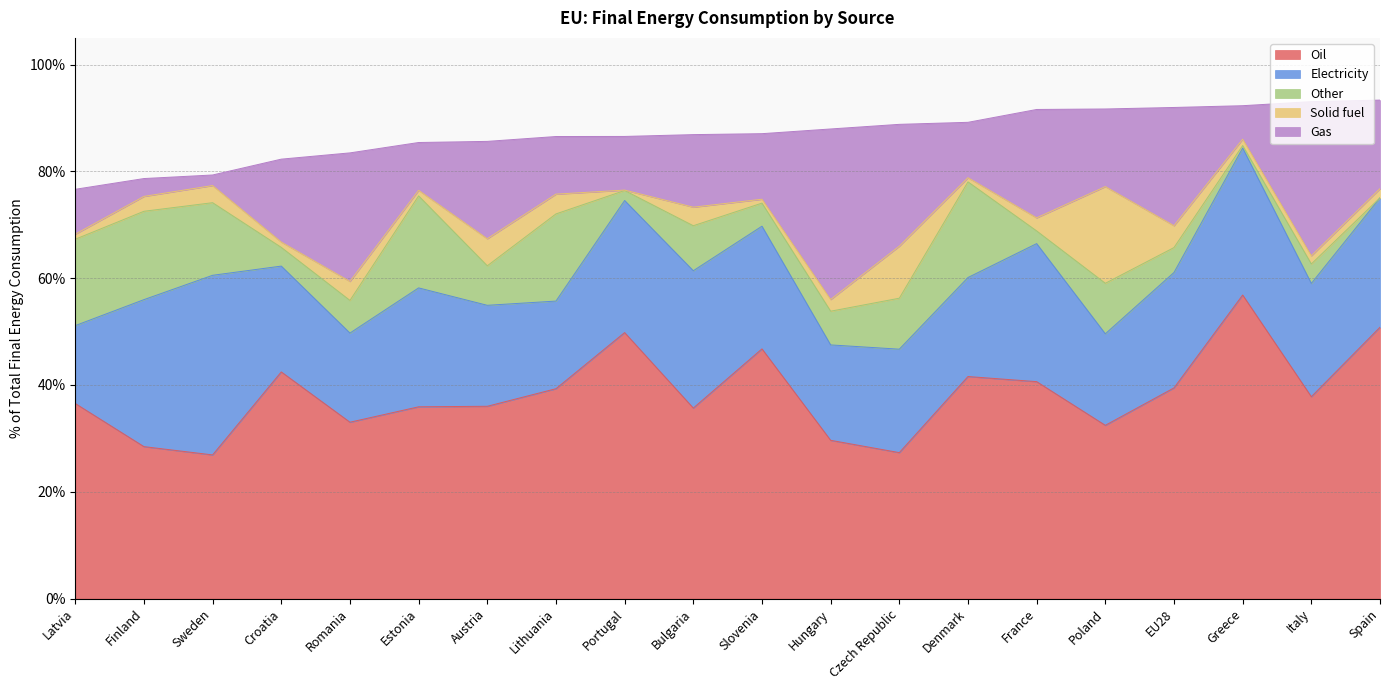

What are all the series names shown in the legend?

Oil, Electricity, Other, Solid fuel, Gas